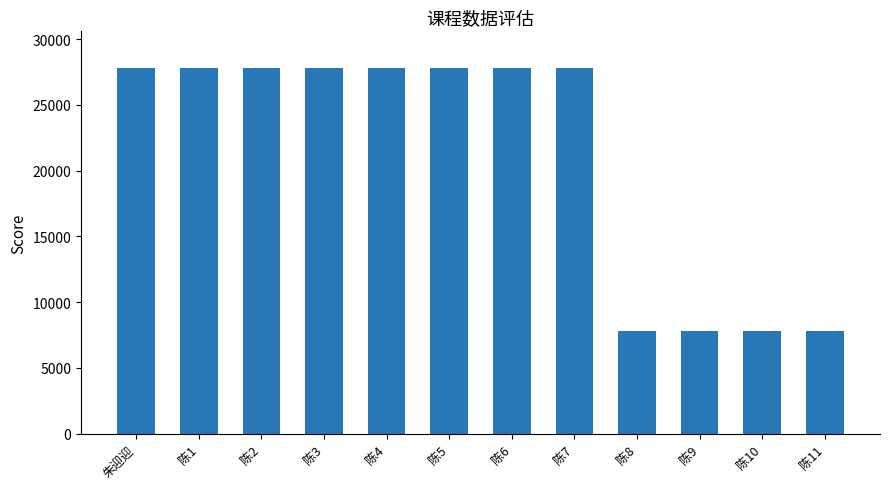

What is the difference between the maximum and minimum values?

20007